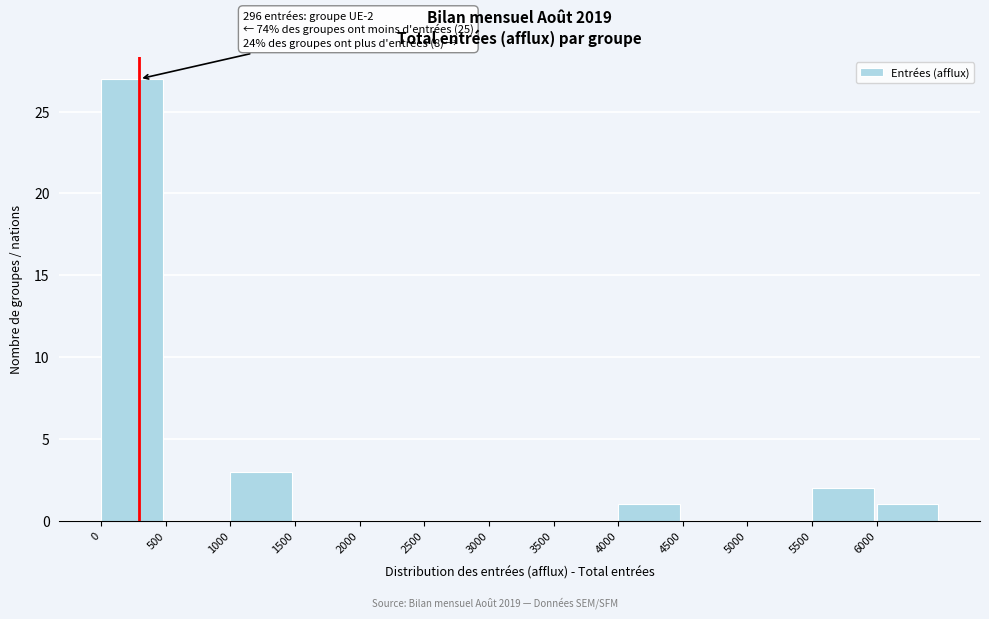

Over which range of the x-axis is the bar tallest?

0 to 500